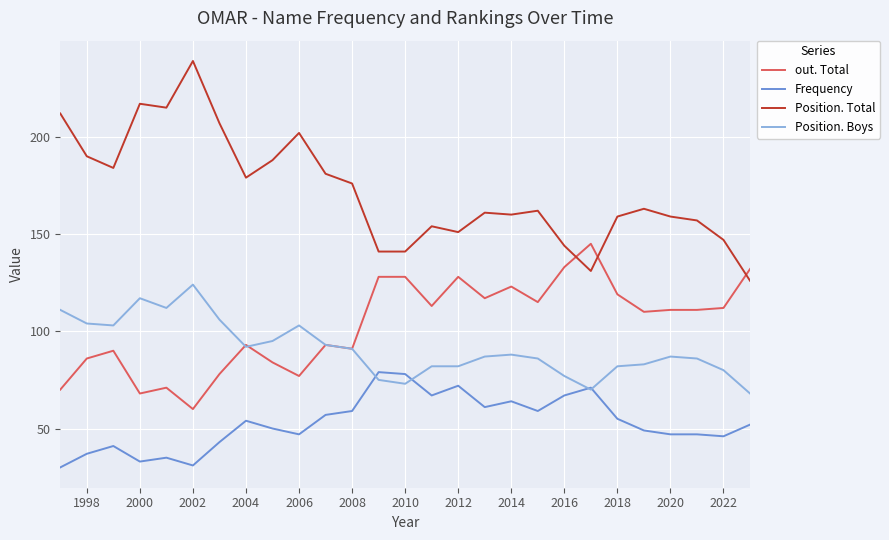

True or false: Position. Total and Frequency intersect in this chart.

False